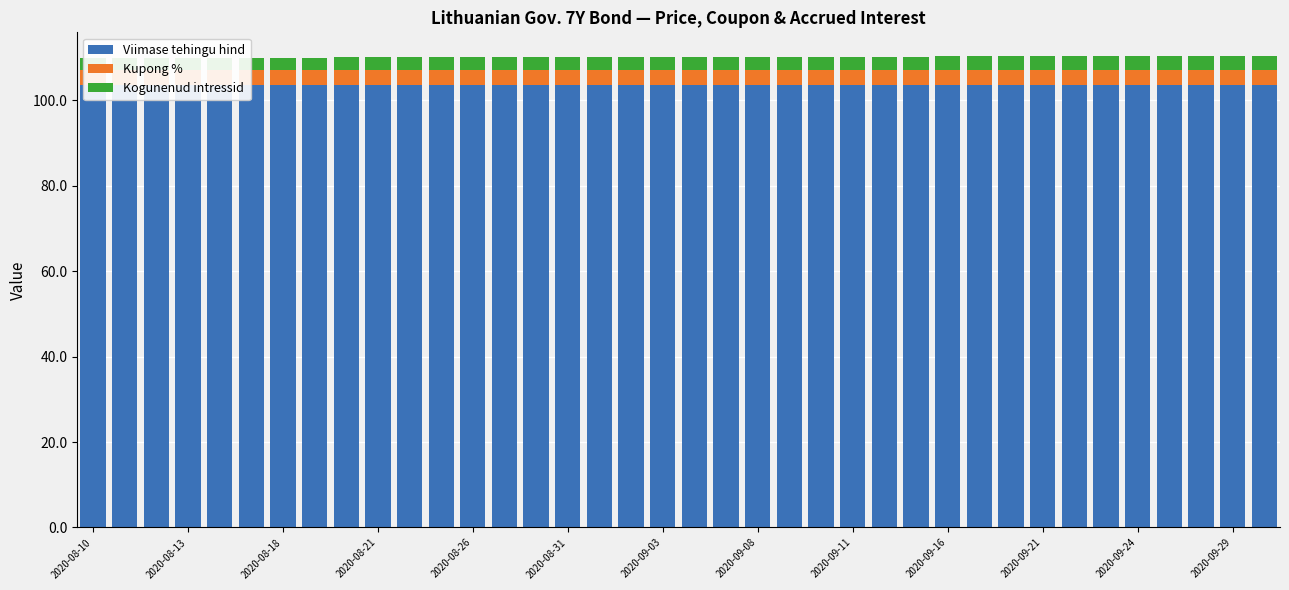

Are the bars horizontal?

No